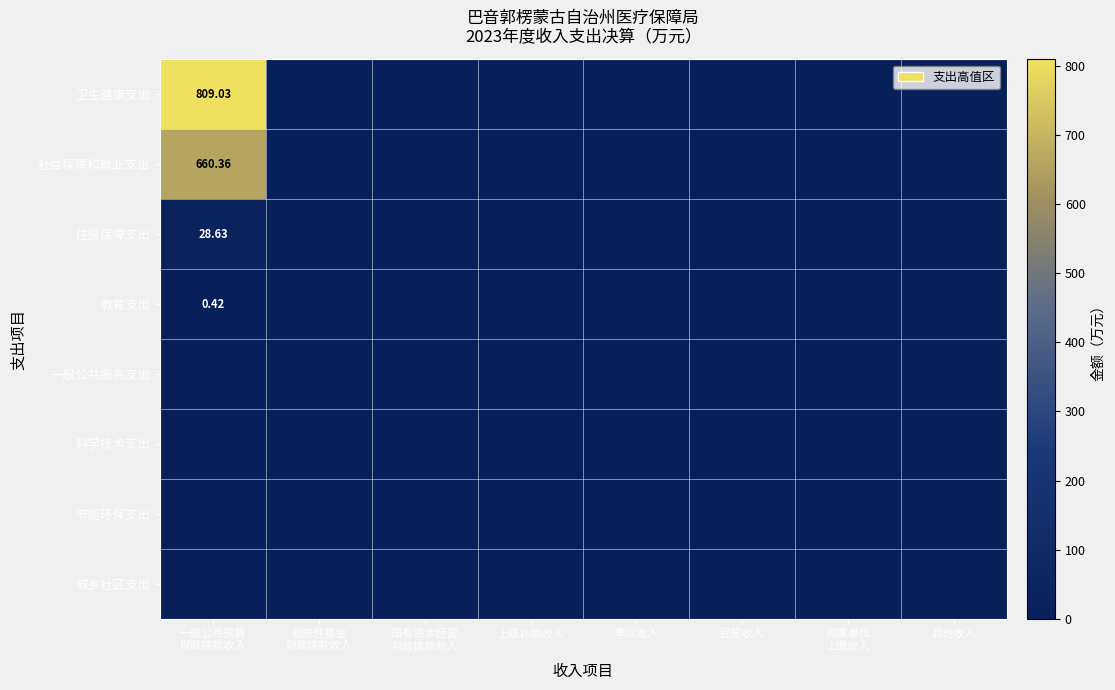

What is the difference between the 教育支出 values at 事业收入 and 一般公共预算 财政拨款收入?

0.4